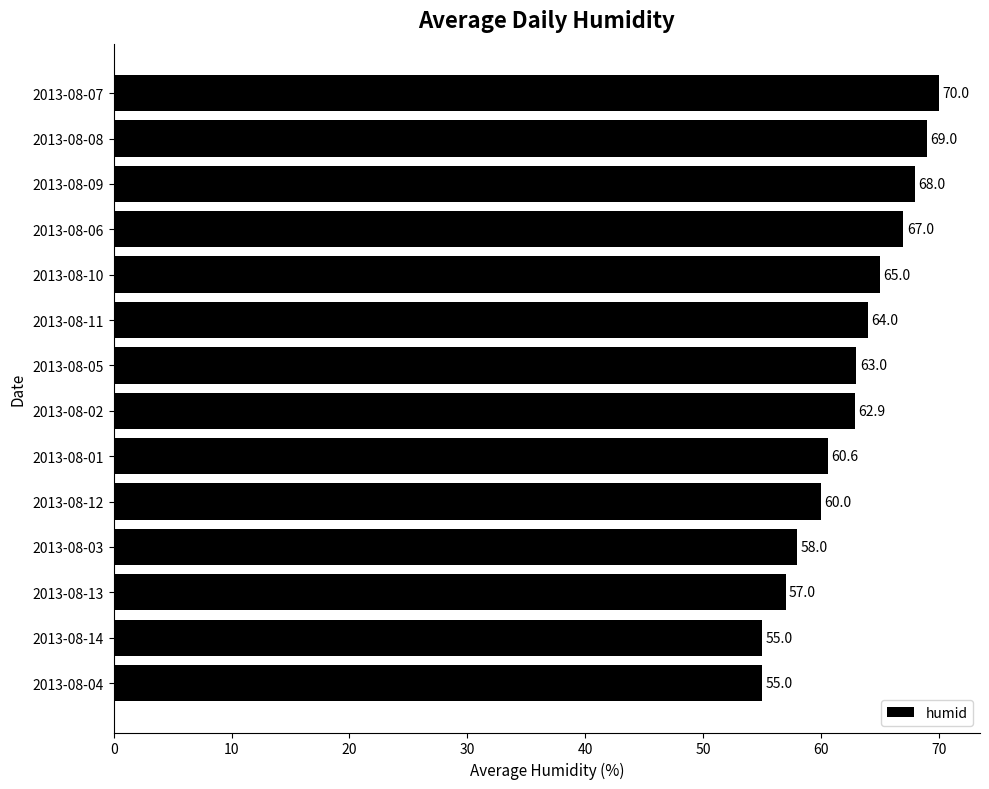

Between 2013-08-04 and 2013-08-13, which is larger?

2013-08-13